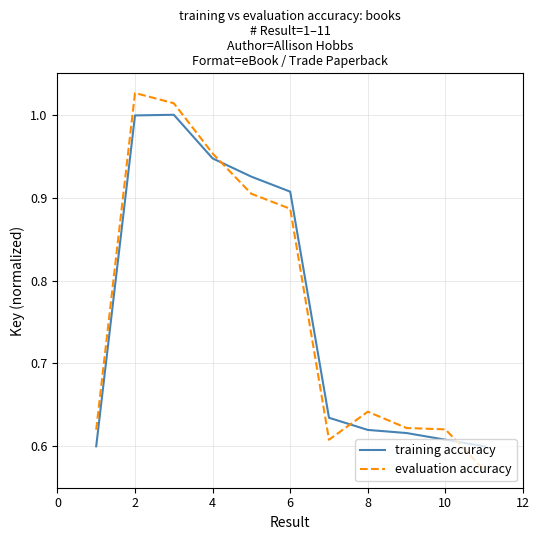

List the series in order of their peak value, lowest first.

training accuracy, evaluation accuracy